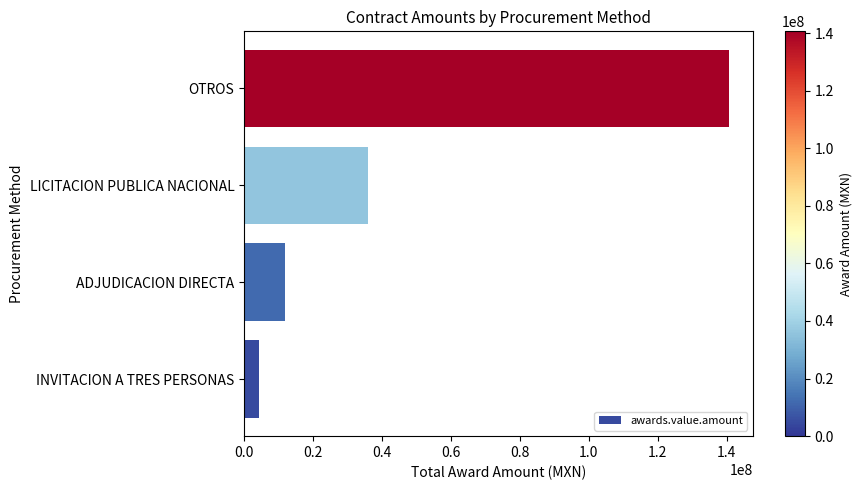

Reading bottom to top, extract all data points from this chart.

INVITACION A TRES PERSONAS=4471670.0	ADJUDICACION DIRECTA=11750664.1	LICITACION PUBLICA NACIONAL=35944902.0	OTROS=140592161.4